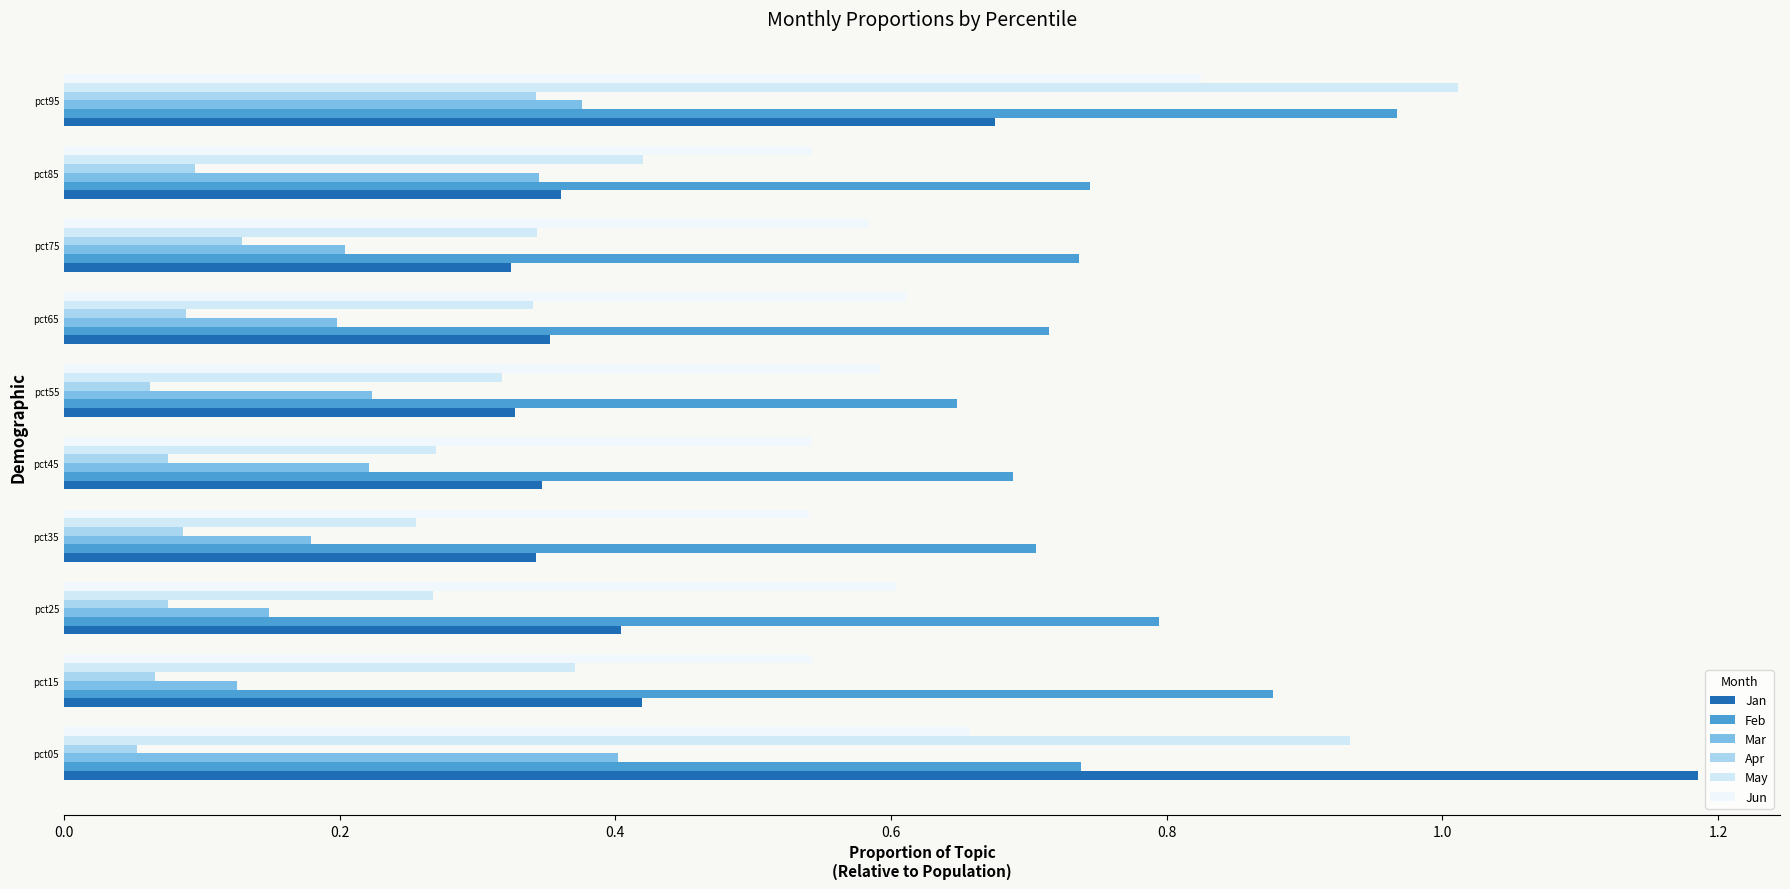

What is the value of the Feb bar at the 9th from the left?

0.7